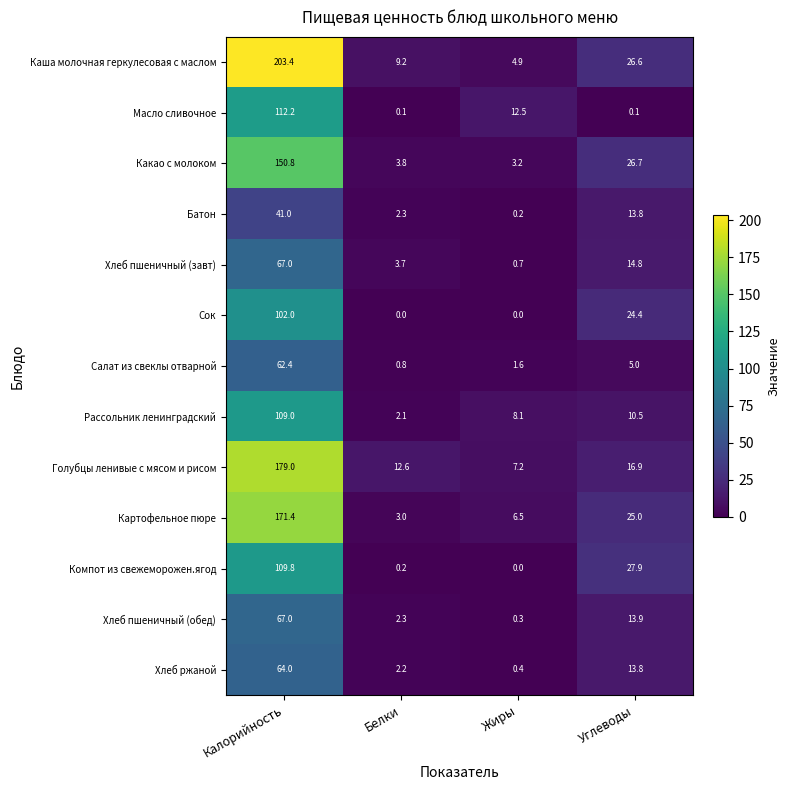

Count the number of categories in the chart.

4